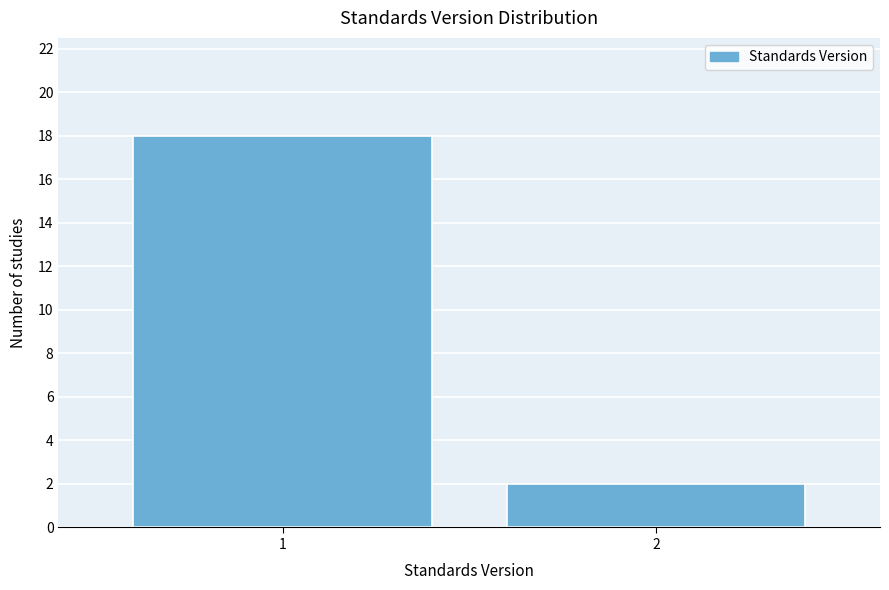

Reading left to right, extract all data points from this chart.

1=18	2=2